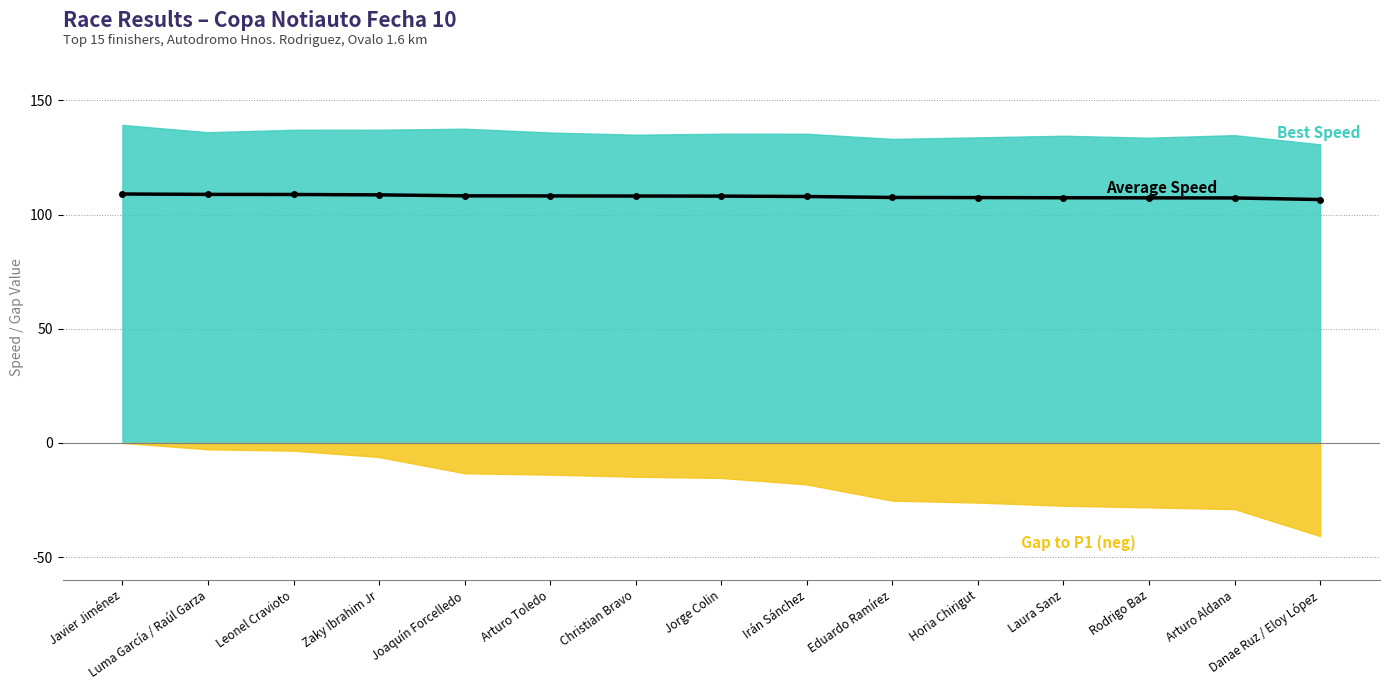

What is the average value?

108.0